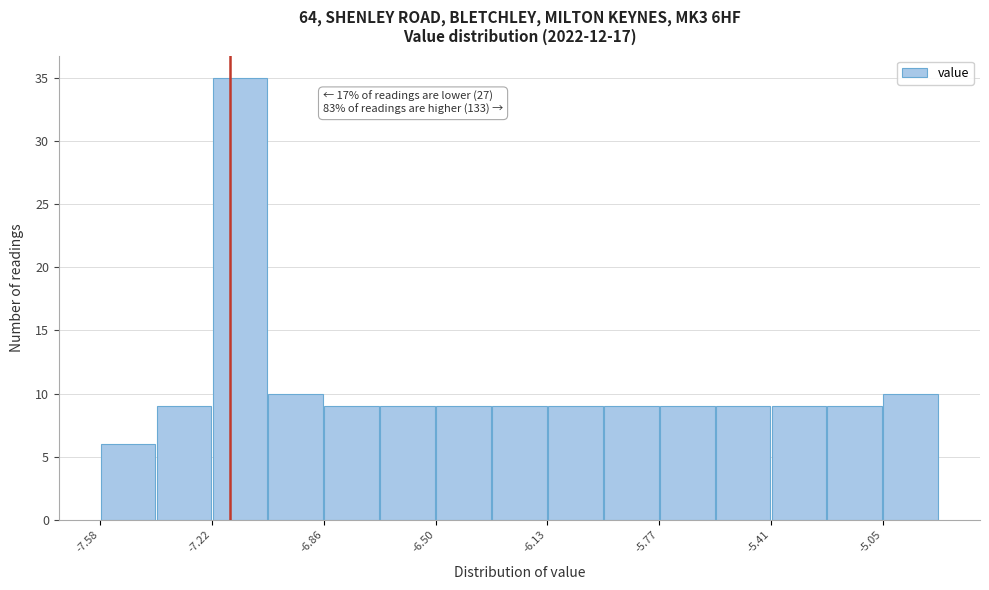

Around what value on the x-axis is the tallest bar? Give the approximate position of its centre, as read against the axis.

-7.15